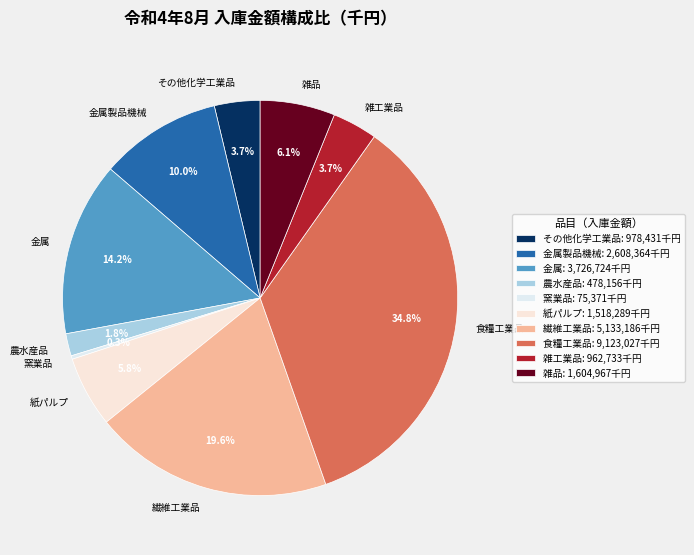

The 食糧工業品 slice represents 27% of the pie. True or false?

False